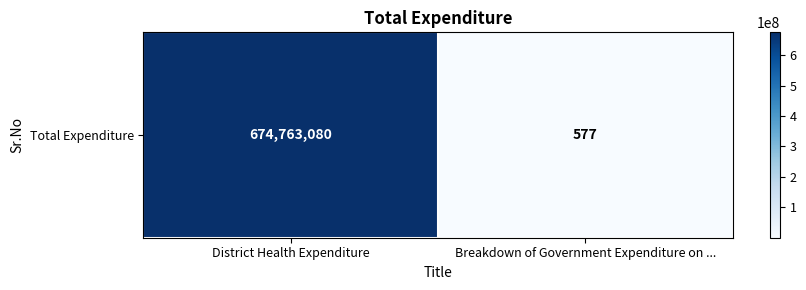

What is the sum of the values at Breakdown of Government Expenditure on ... and District Health Expenditure?

674763657